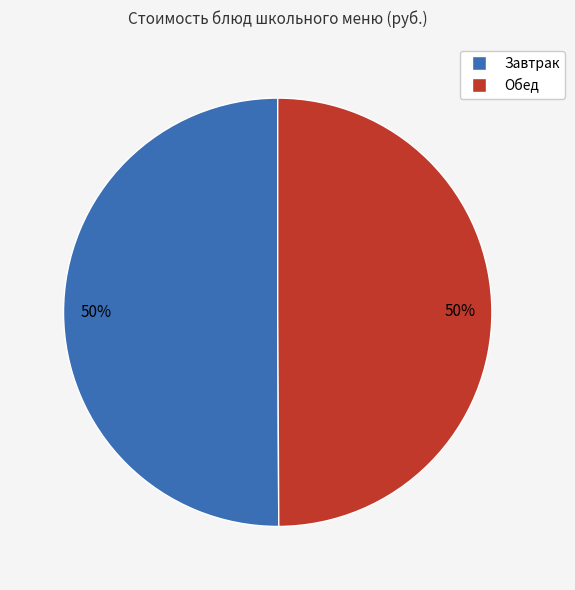

To the nearest percent, what is the average slice percentage?

50%